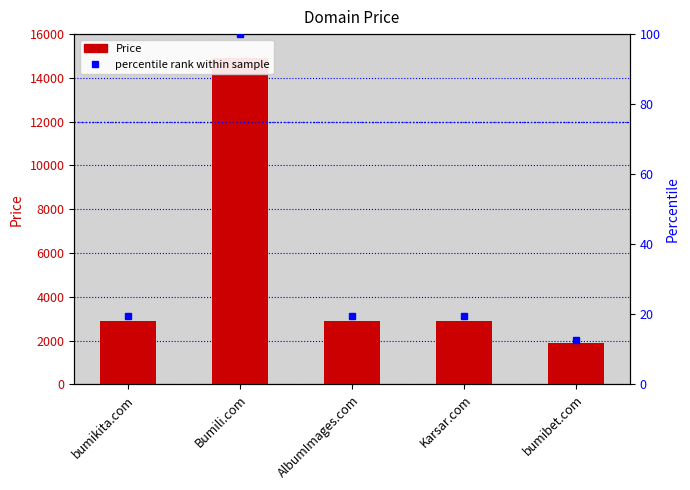

What is the minimum value shown in the chart?

1888